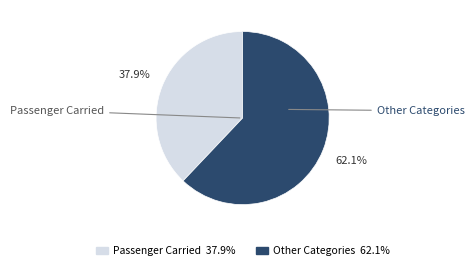

Rank the categories by value from lowest to highest.

Passenger Carried, Other Categories